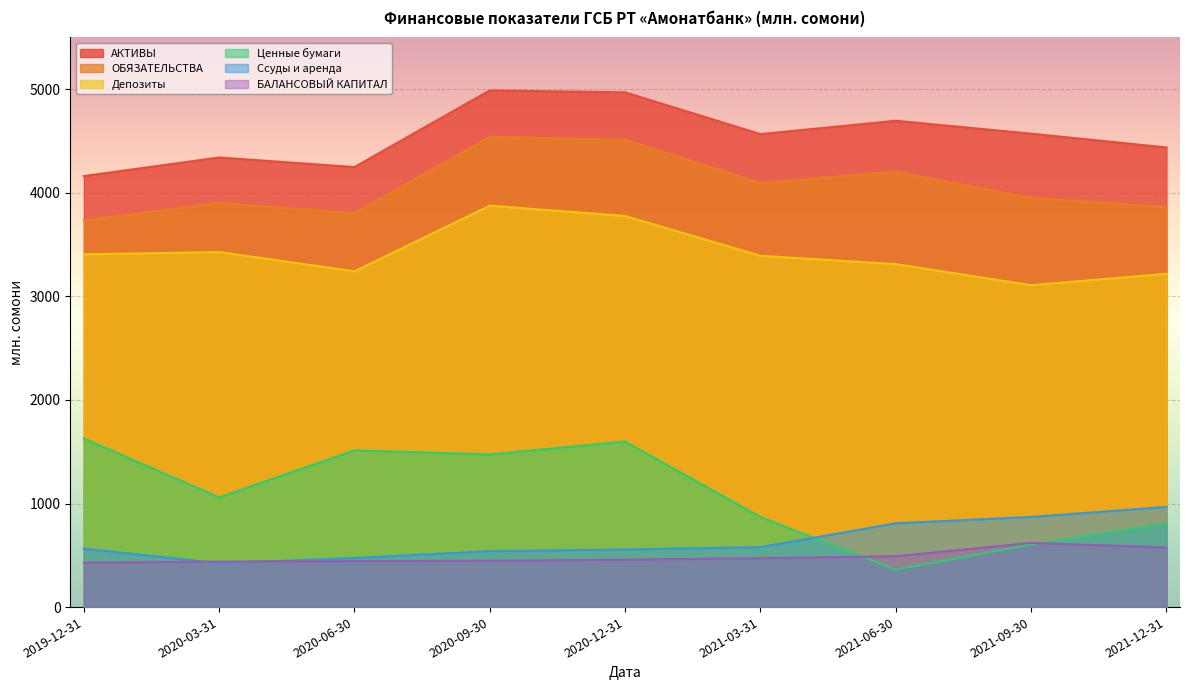

Between 2020-03-31 and 2021-06-30, which is larger?

2021-06-30